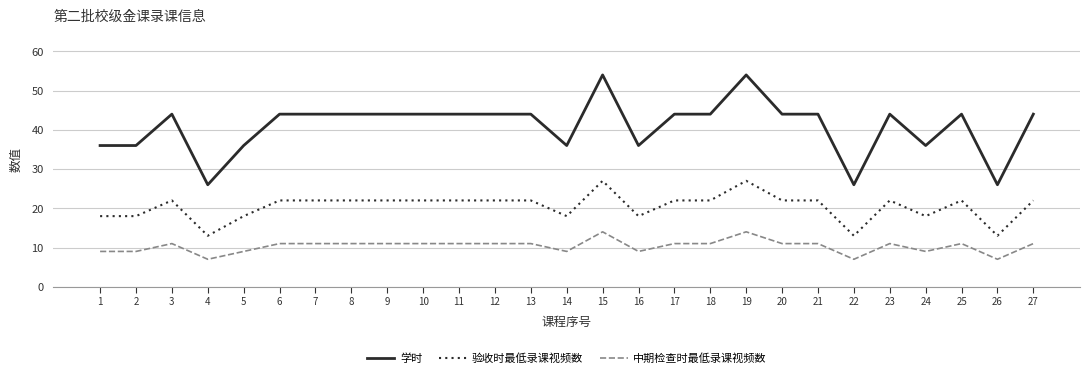

The 中期检查时最低录课视频数 series shows 3 at 10. True or false?

False